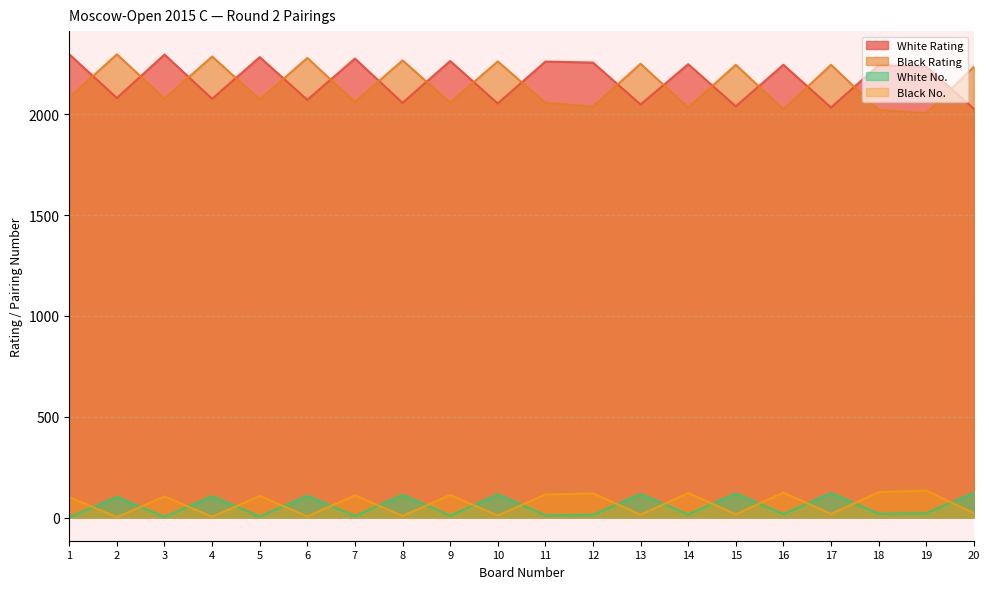

Reading left to right, extract all data points from this chart.

White Rating: 2298	2081	2297	2077	2284	2072	2277	2057	2265	2054	2262	2257	2049	2249	2040	2246	2034	2244	2237	2028
Black Rating: 2084	2298	2078	2287	2074	2280	2061	2268	2058	2263	2057	2039	2251	2034	2246	2025	2246	2022	2006	2236
White No.: 1	102	3	106	5	108	7	113	9	115	11	13	117	15	119	17	121	19	21	123
Black No.: 101	2	105	4	107	6	110	8	112	10	114	120	14	122	16	124	18	126	134	22